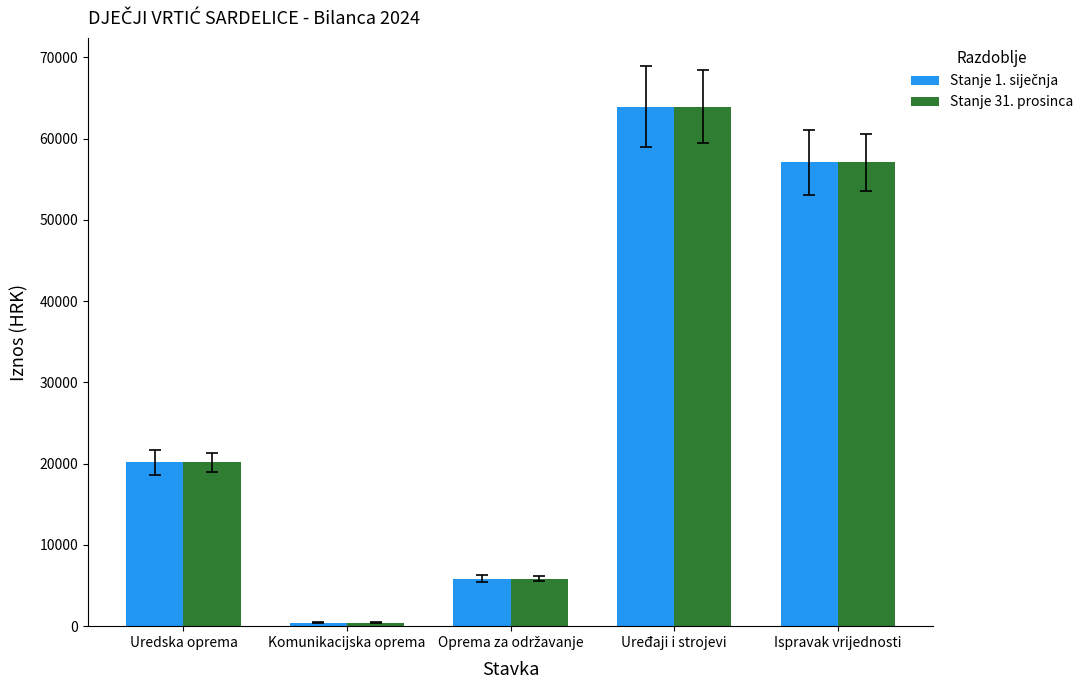

What is the average value of the Stanje 31. prosinca series?

29489.0